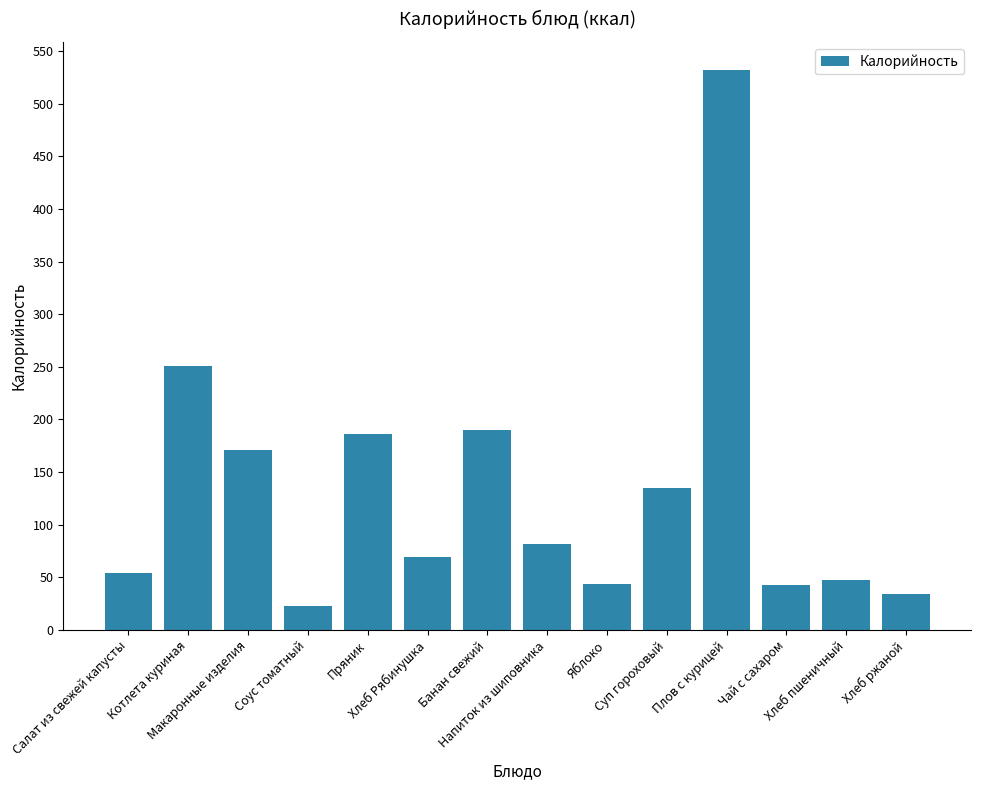

What is the value of the 3rd bar from the left?

171.0